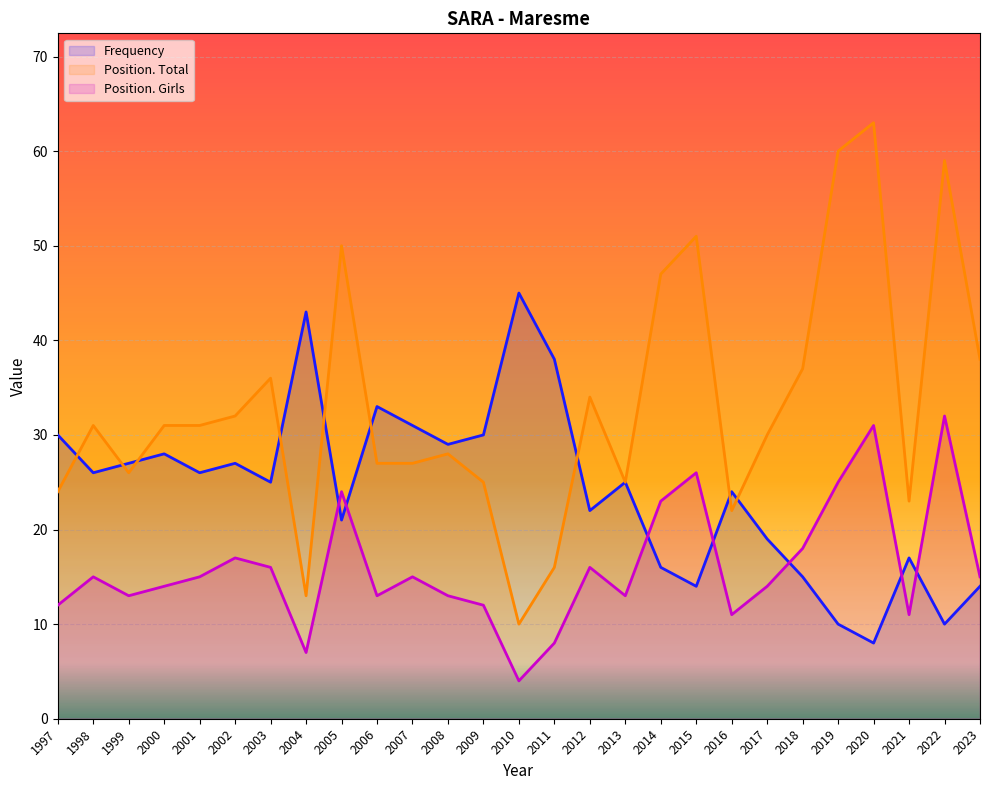

True or false: Frequency has a value of 16 at 2014.

True